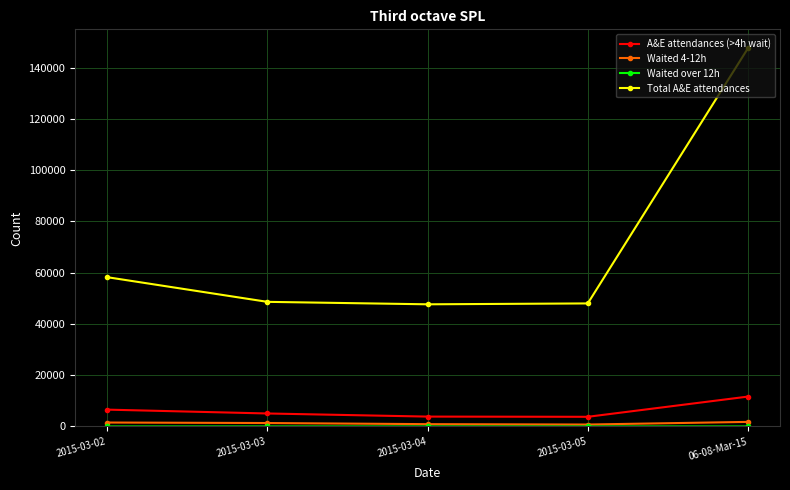

Is it true that Total A&E attendances equals 58221 at 2015-03-02?

True